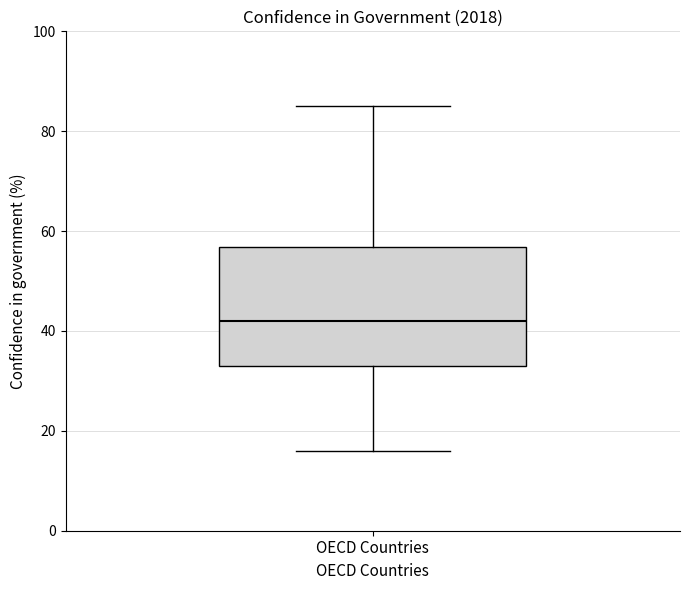

Transcribe this box plot: give where the median line is, the range the box spans, and where the two whiskers end, as read against the y-axis. The values are not printed on the chart, so give them approximately, as read against the axis.

median 42, box 34 to 56, whiskers 16 to 86